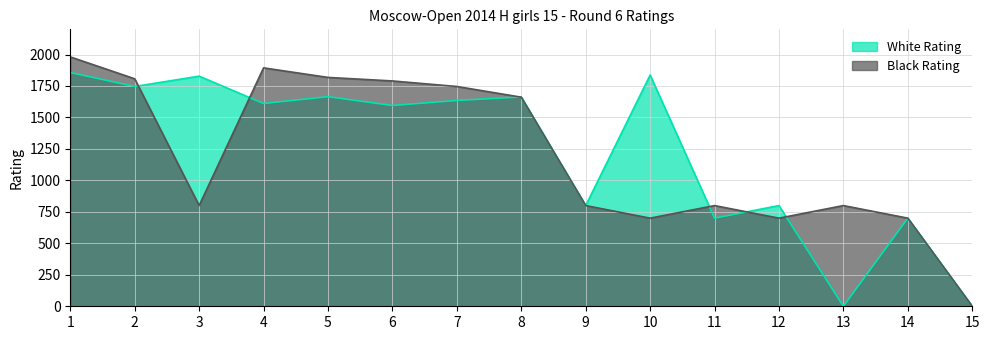

Which series has the largest range (max minus min)?

Black Rating